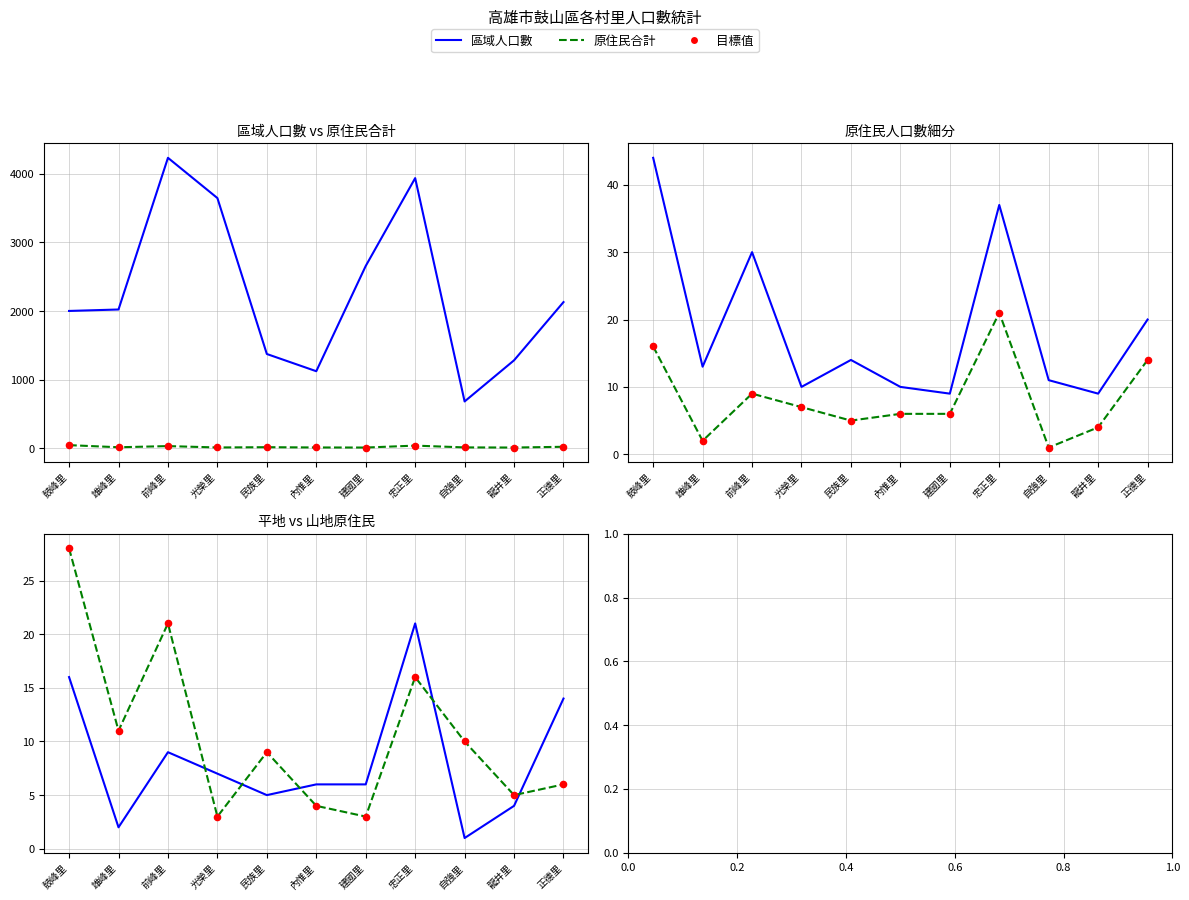

Which series contains the highest Y value?

區域人口數